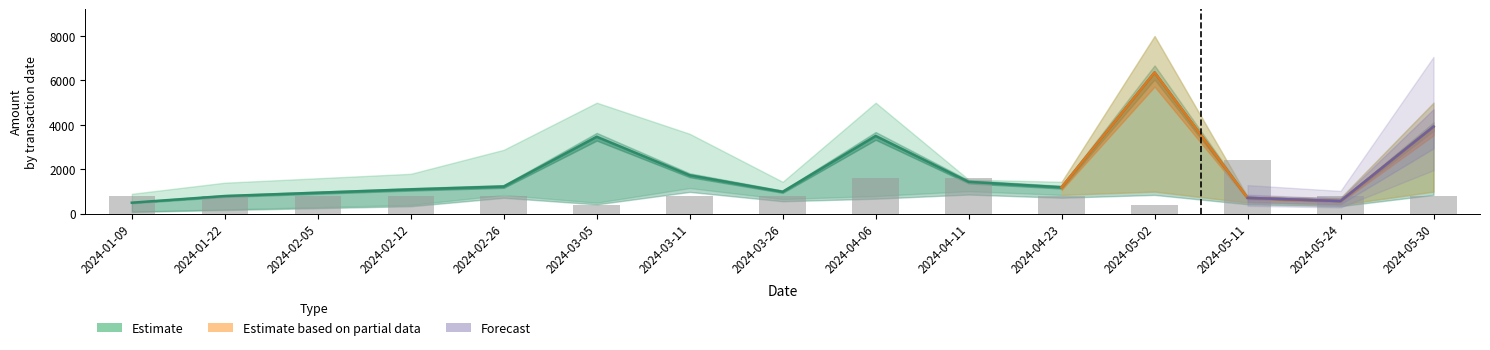

What is the average value of the Amount series?

1899.0